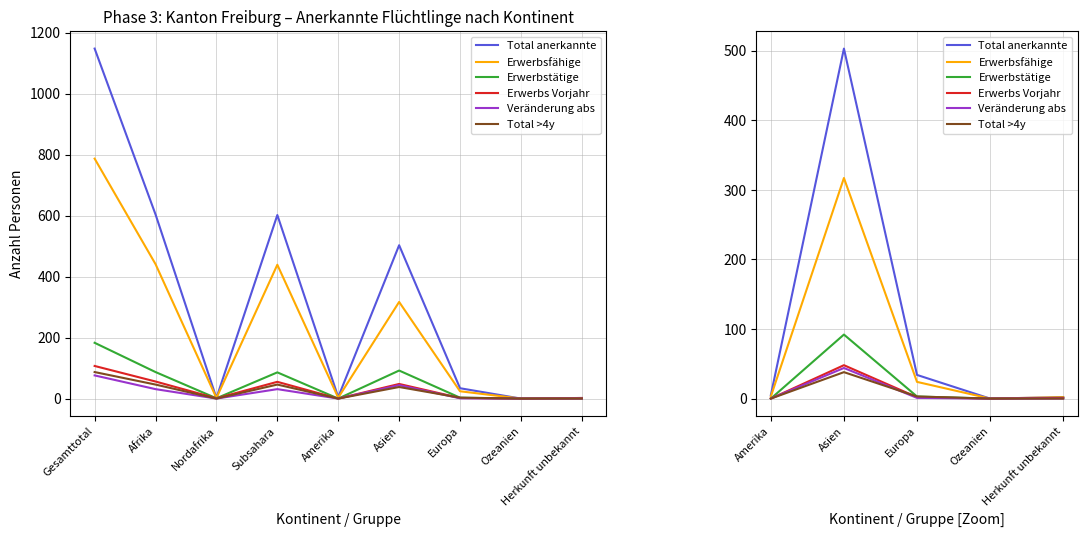

How many values in the Total anerkannte series are below 5?

2